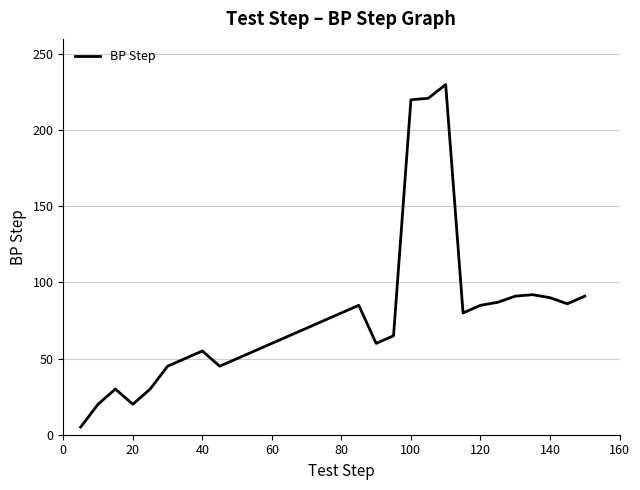

What is the greatest value displayed?

230